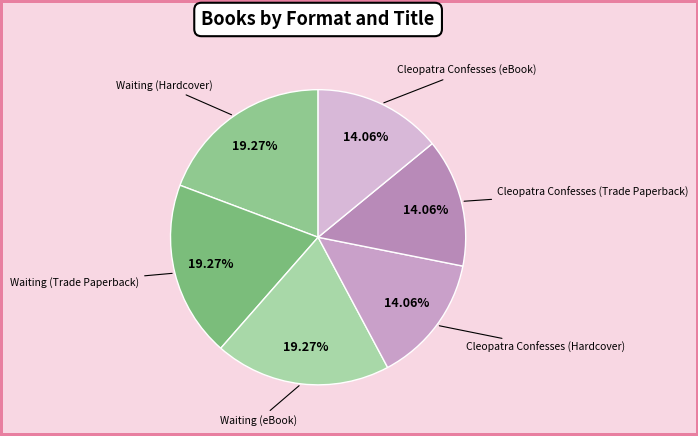

Combined, what portion of the pie is Waiting (eBook) and Cleopatra Confesses (eBook)?

33.3%